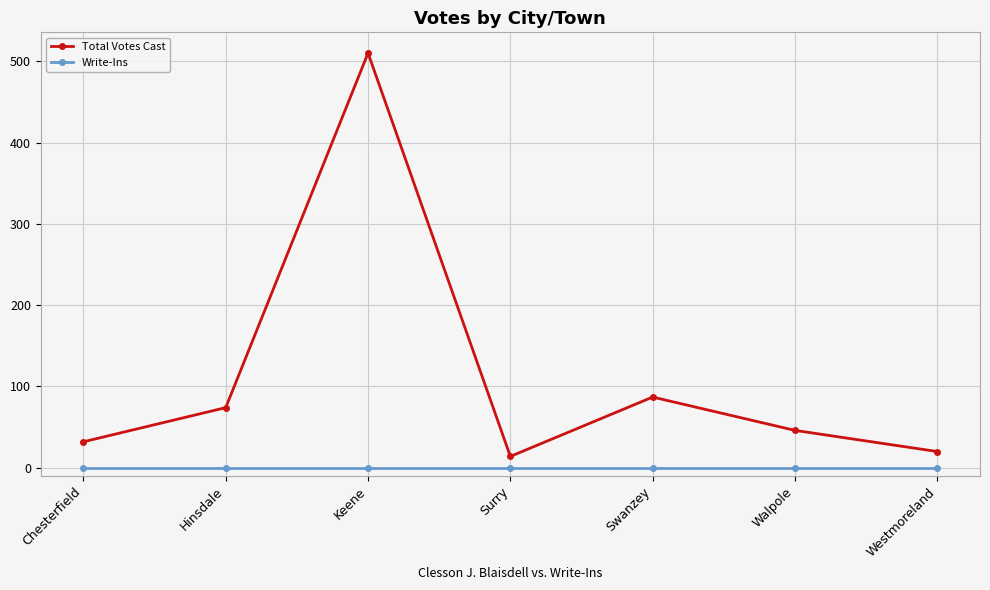

Where is the first local minimum for Total Votes Cast?

Surry